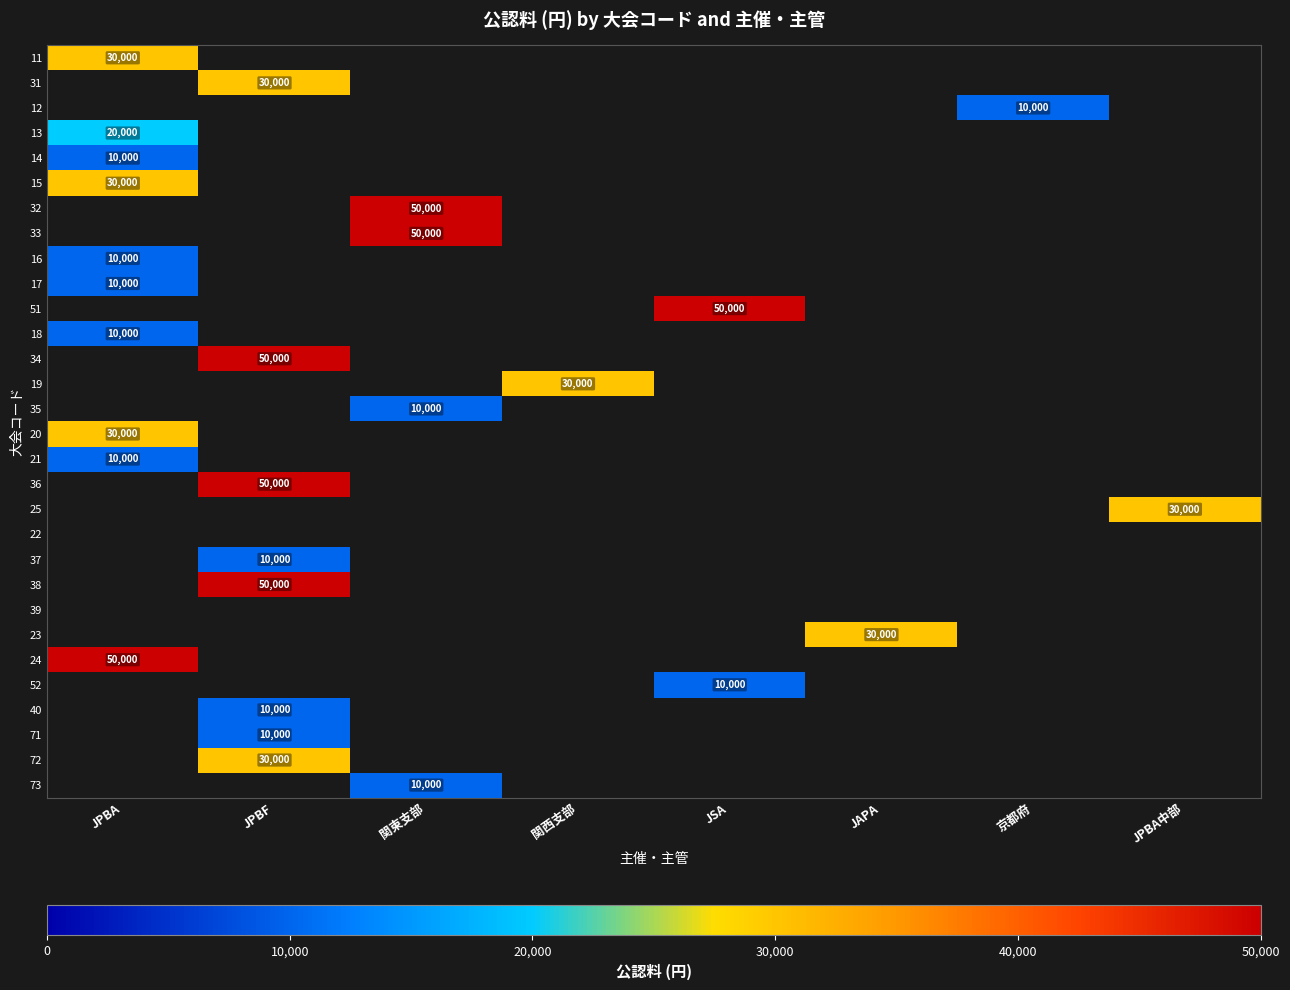

At how many categories does at least one series exceed 16664?

7